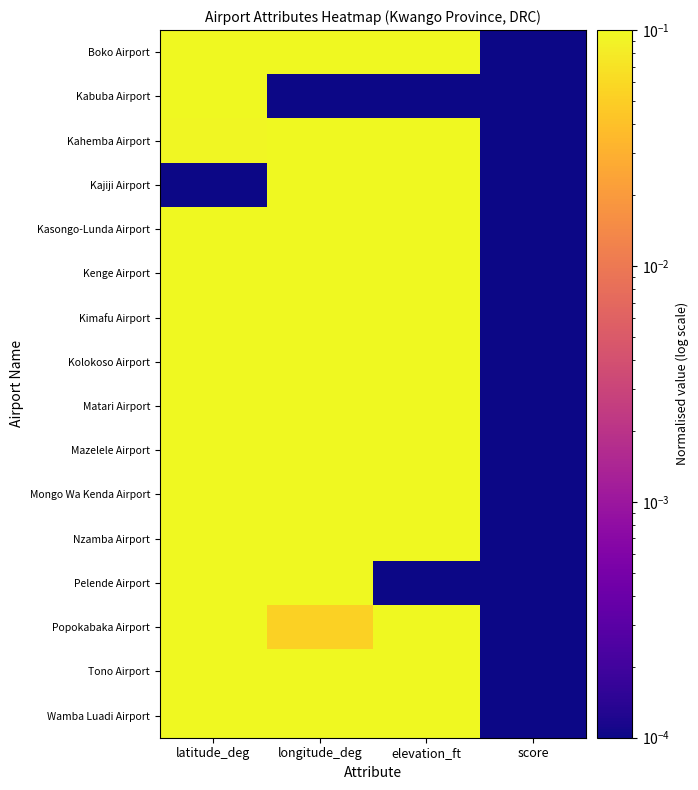

Reading right to left, what are all the values shown in this chart?

Boko Airport: score=0.0	elevation_ft=0.7	longitude_deg=0.1	latitude_deg=0.7
Kabuba Airport: score=0.0	elevation_ft=0.0	longitude_deg=0.0	latitude_deg=0.9
Kahemba Airport: score=0.0	elevation_ft=1.0	longitude_deg=1.0	latitude_deg=0.1
Kajiji Airport: score=0.0	elevation_ft=1.0	longitude_deg=0.8	latitude_deg=0.0
Kasongo-Lunda Airport: score=0.0	elevation_ft=0.5	longitude_deg=0.1	latitude_deg=0.4
Kenge Airport: score=0.0	elevation_ft=0.5	longitude_deg=0.2	latitude_deg=0.9
Kimafu Airport: score=0.0	elevation_ft=0.4	longitude_deg=0.4	latitude_deg=1.0
Kolokoso Airport: score=0.0	elevation_ft=0.4	longitude_deg=0.4	latitude_deg=1.0
Matari Airport: score=0.0	elevation_ft=0.7	longitude_deg=0.5	latitude_deg=0.5
Mazelele Airport: score=0.0	elevation_ft=0.5	longitude_deg=0.2	latitude_deg=0.1
Mongo Wa Kenda Airport: score=0.0	elevation_ft=0.5	longitude_deg=0.2	latitude_deg=0.2
Nzamba Airport: score=0.0	elevation_ft=0.8	longitude_deg=0.5	latitude_deg=0.3
Pelende Airport: score=0.0	elevation_ft=0.0	longitude_deg=0.3	latitude_deg=0.4
Popokabaka Airport: score=0.0	elevation_ft=0.4	longitude_deg=0.1	latitude_deg=0.6
Tono Airport: score=0.0	elevation_ft=0.7	longitude_deg=0.7	latitude_deg=0.4
Wamba Luadi Airport: score=0.0	elevation_ft=0.7	longitude_deg=0.3	latitude_deg=0.4